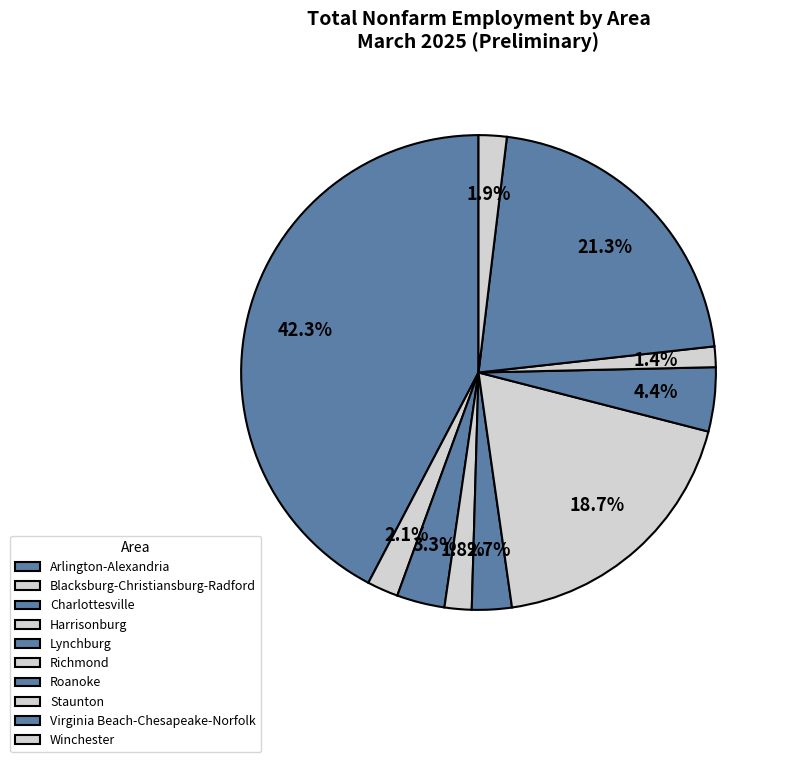

How many slices are in this pie chart?

10